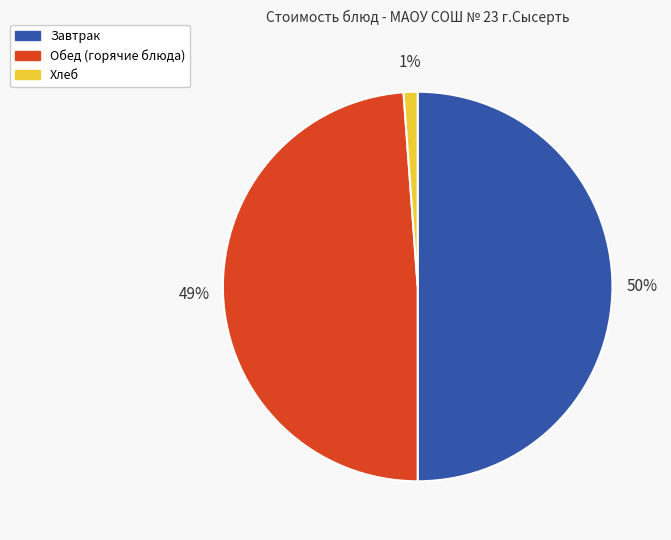

To the nearest percent, what is the difference between the largest and smallest slice percentages?

49%